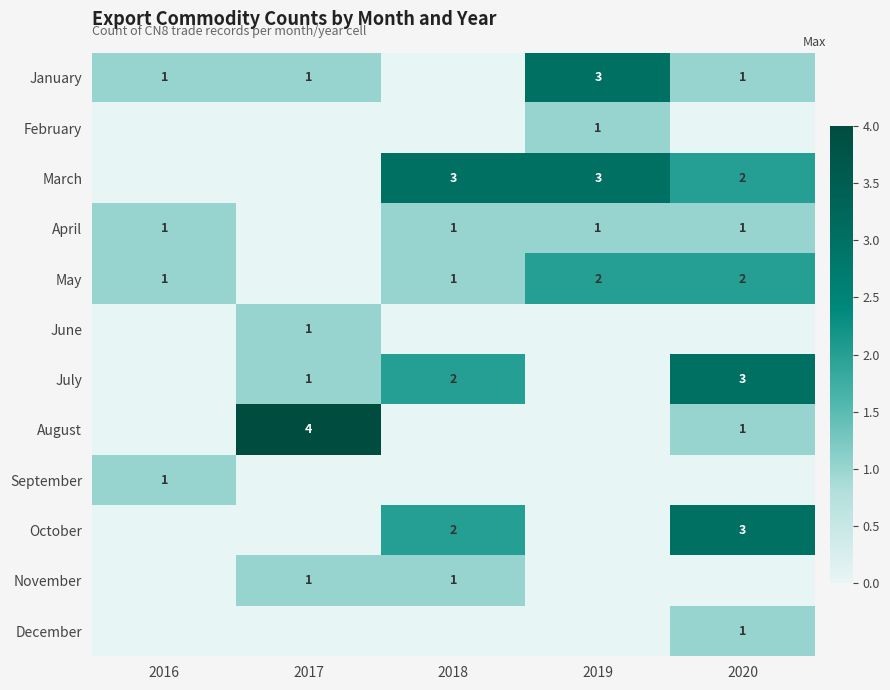

Is the value of August at 2020 greater than the value of March at 2019?

No